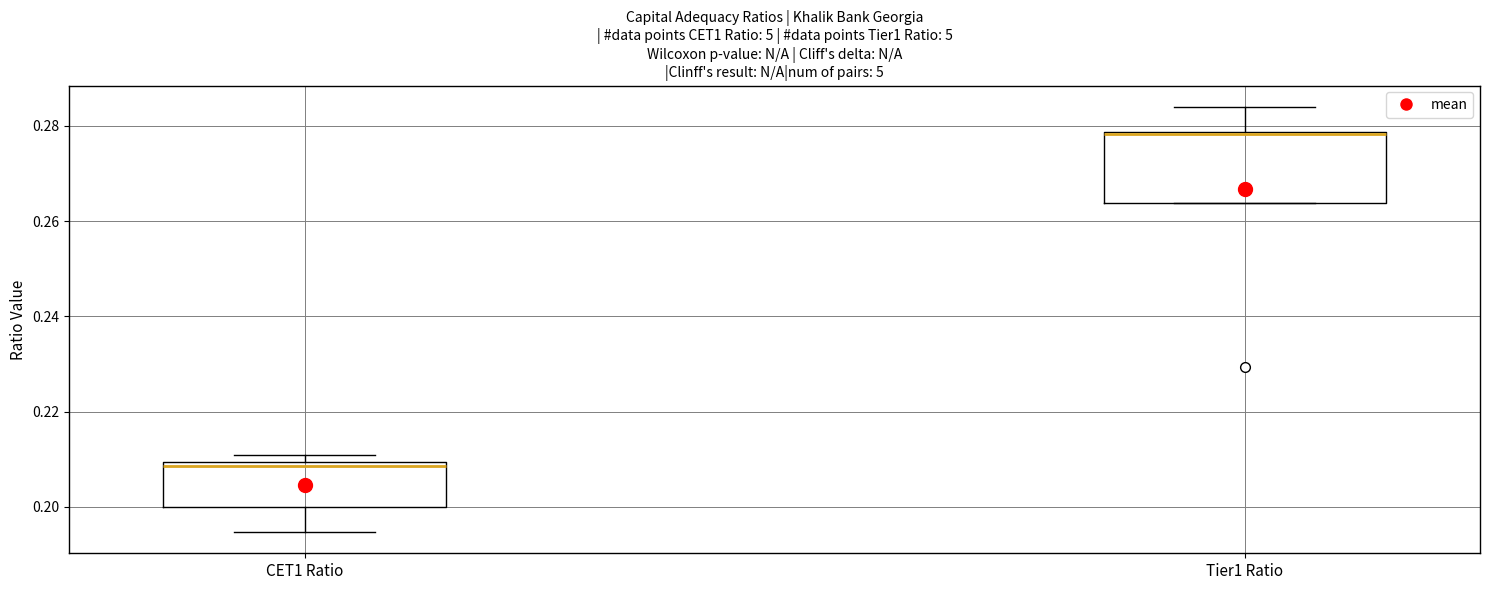

Where is the lower edge of the box for CET1 Ratio on the y-axis? The values are not printed on the chart, so give them approximately, as read against the axis.

0.200